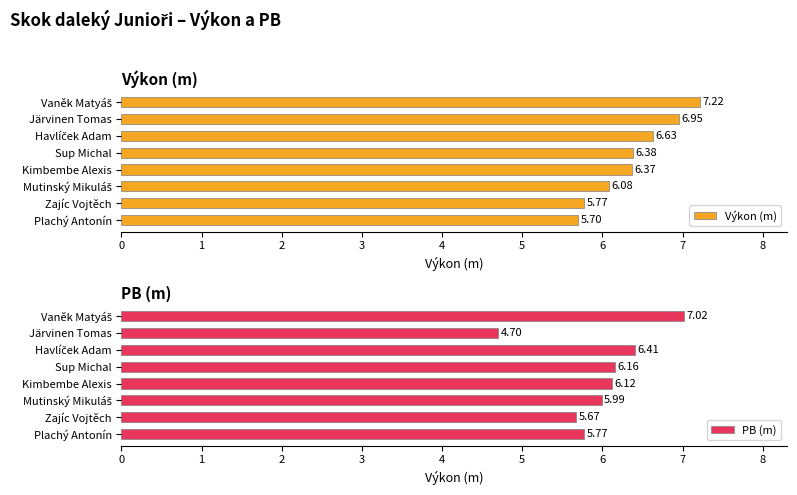

Rank the series by their average value, from highest to lowest.

Výkon (m), PB (m)